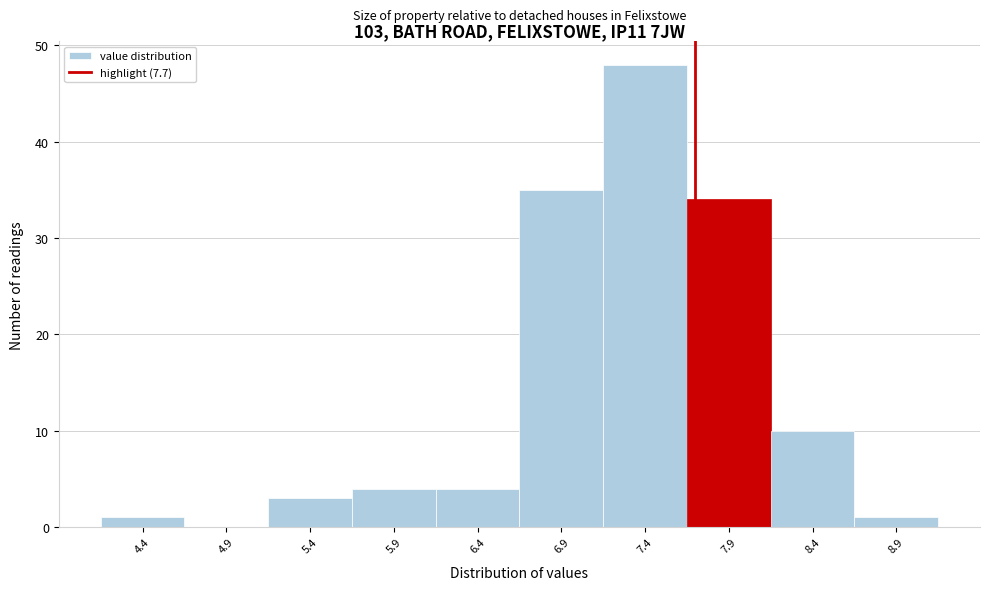

Which range on the x-axis has the tallest bar?

7.15 to 7.65